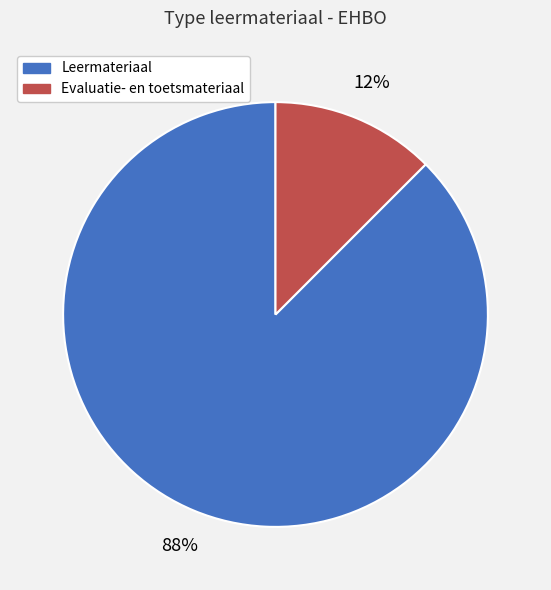

To the nearest percent, what is the average slice percentage?

50%